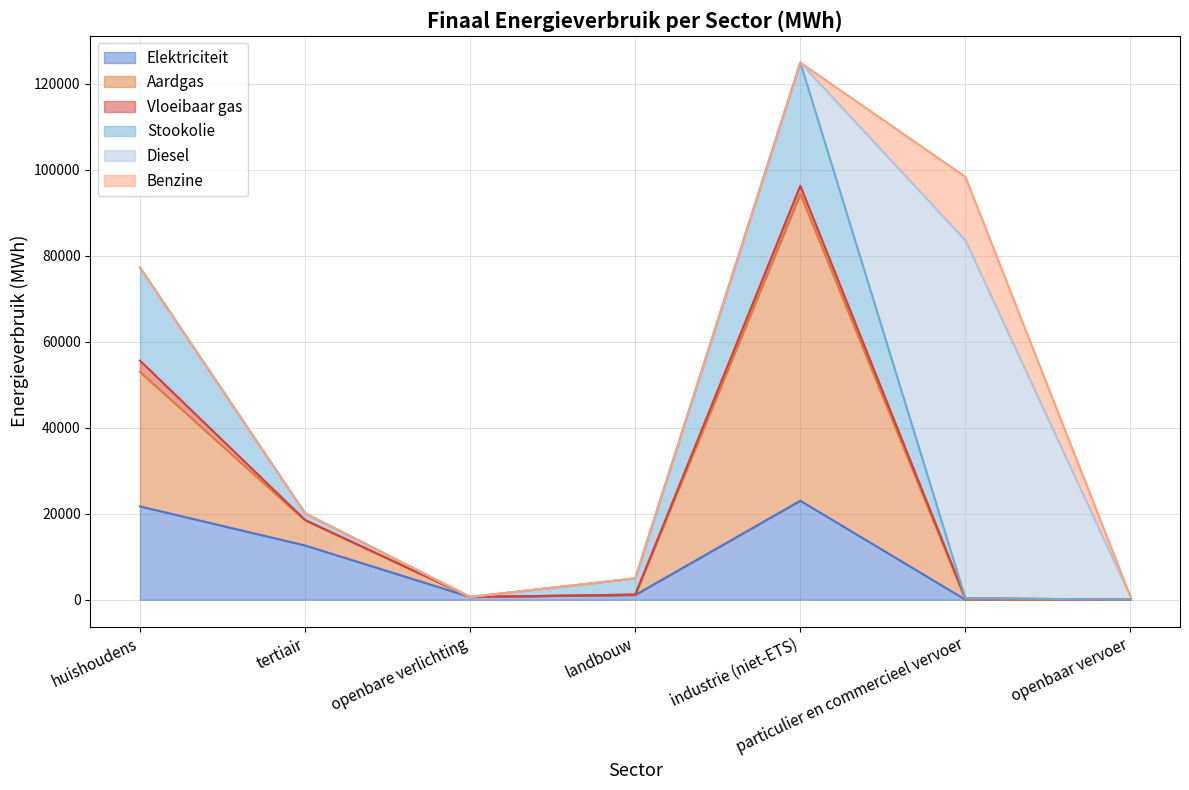

At which label does Elektriciteit first exceed 1091?

huishoudens